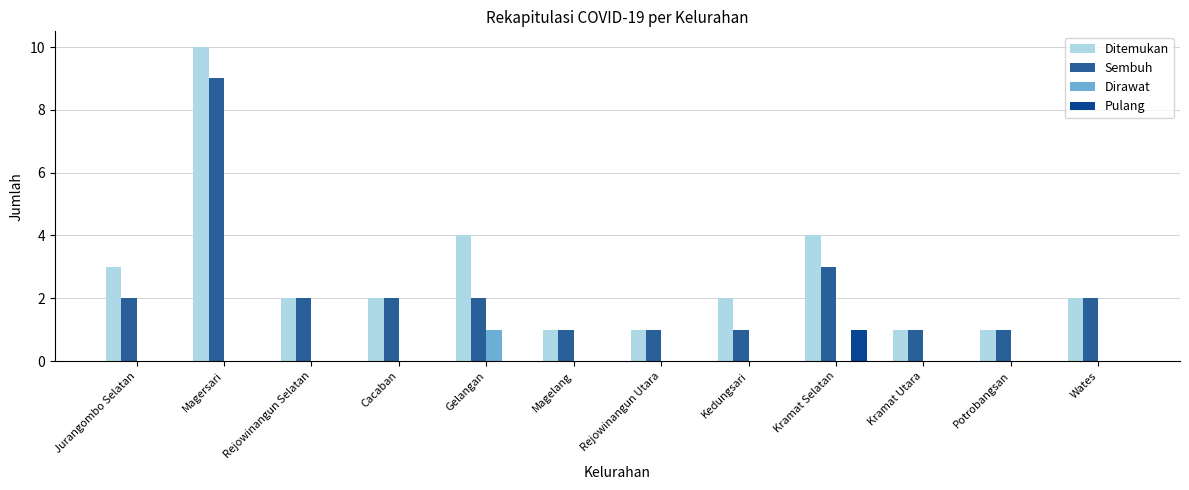

At which category is the sum across all series the highest?

Magersari